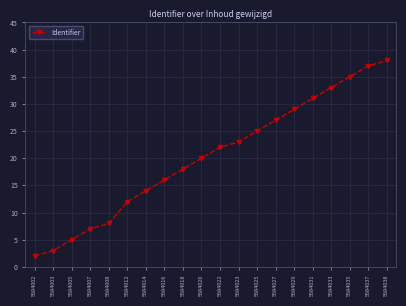

What is the difference between the maximum and minimum values?

36